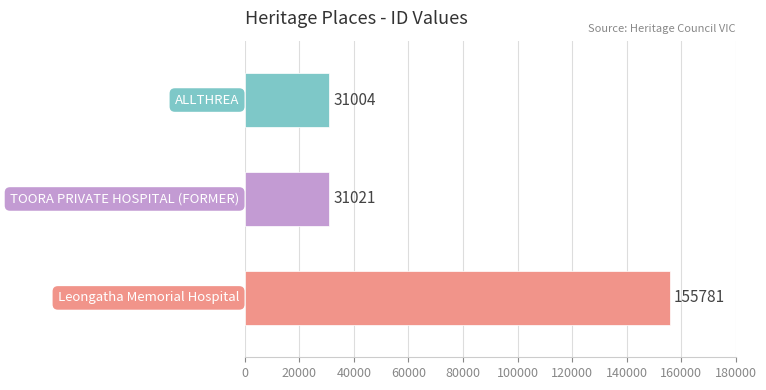

What is the minimum value shown in the chart?

31004